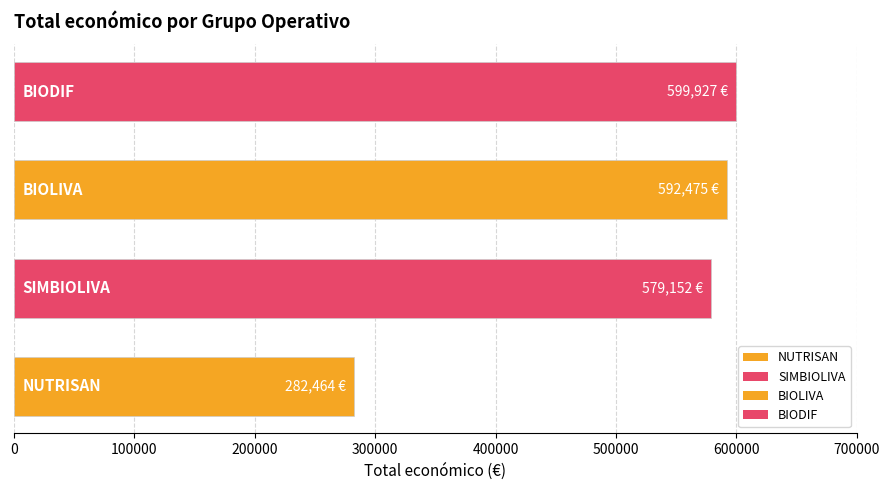

What is the difference between the maximum and minimum values?

317463